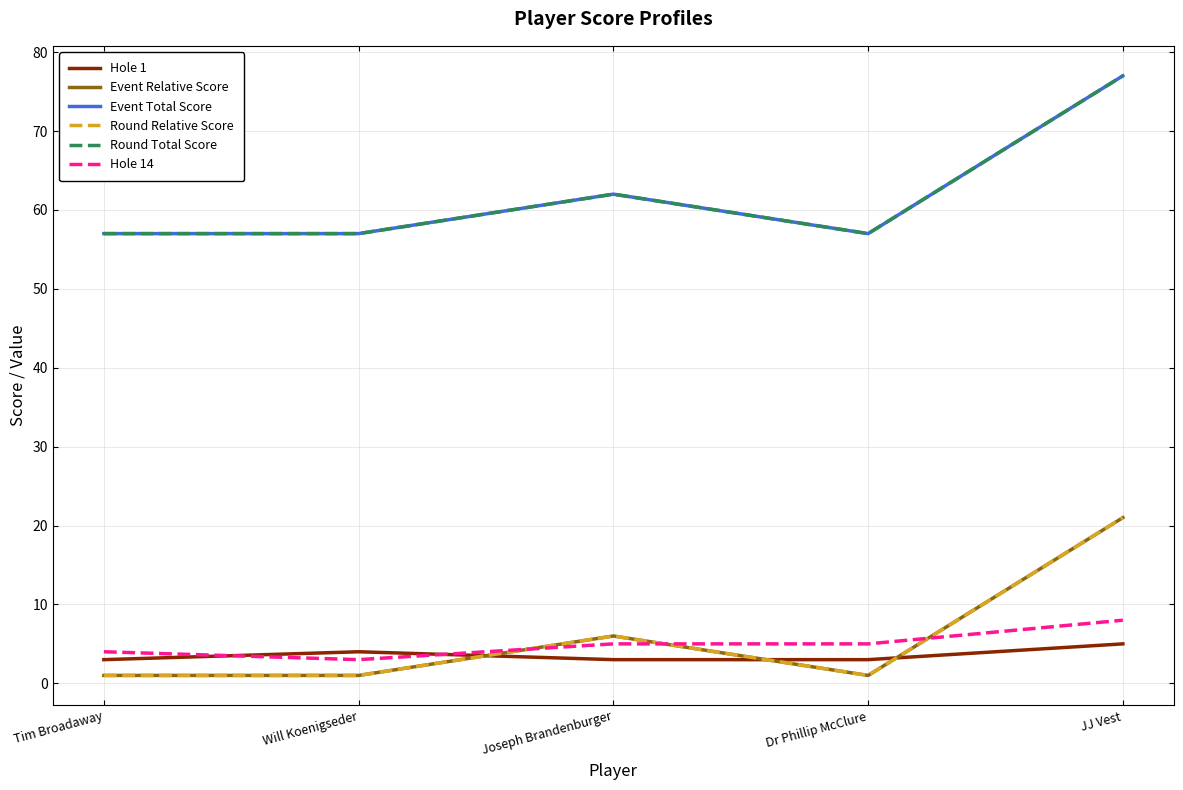

Between which two adjacent categories do Event Relative Score and Hole 1 first intersect?

Will Koenigseder and Joseph Brandenburger